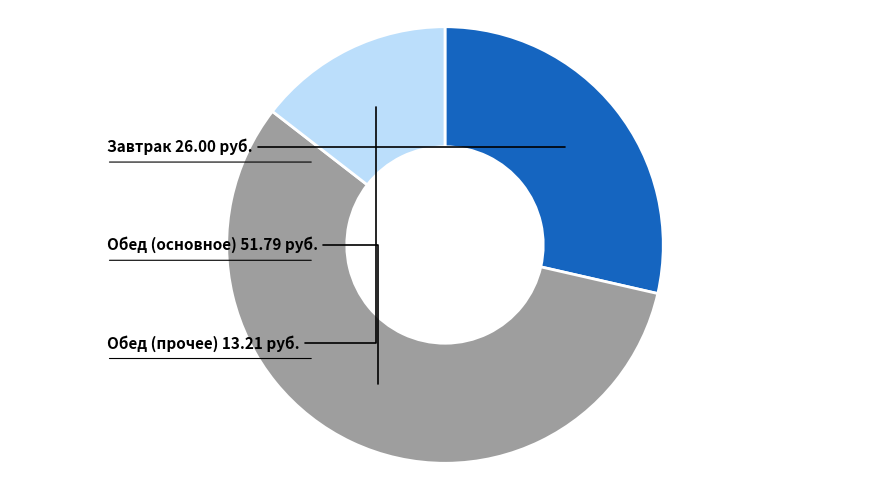

Does any single category account for the majority?

Yes